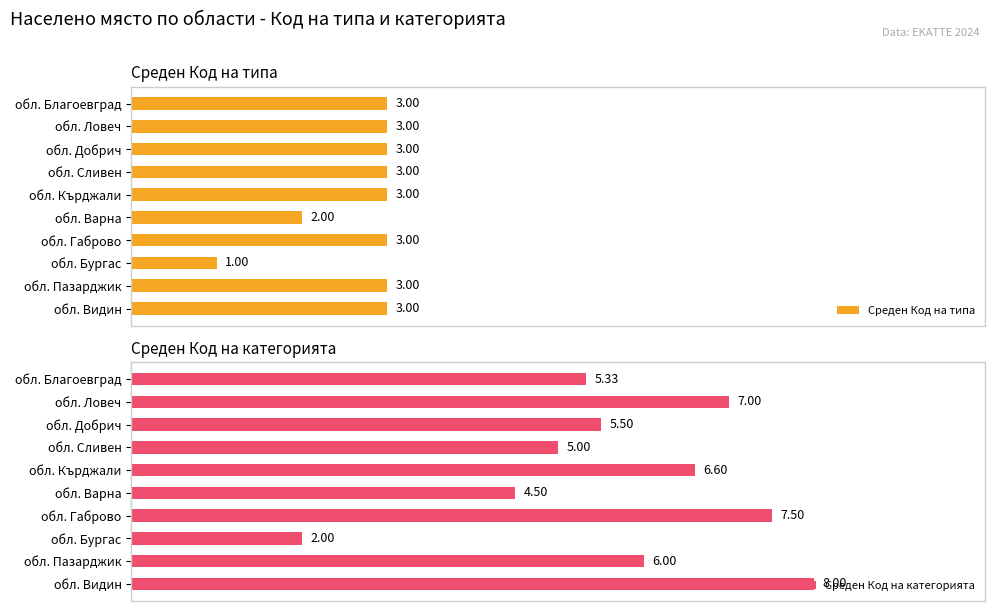

The Среден Код на категорията series shows 128.5 at обл. Габрово. True or false?

False